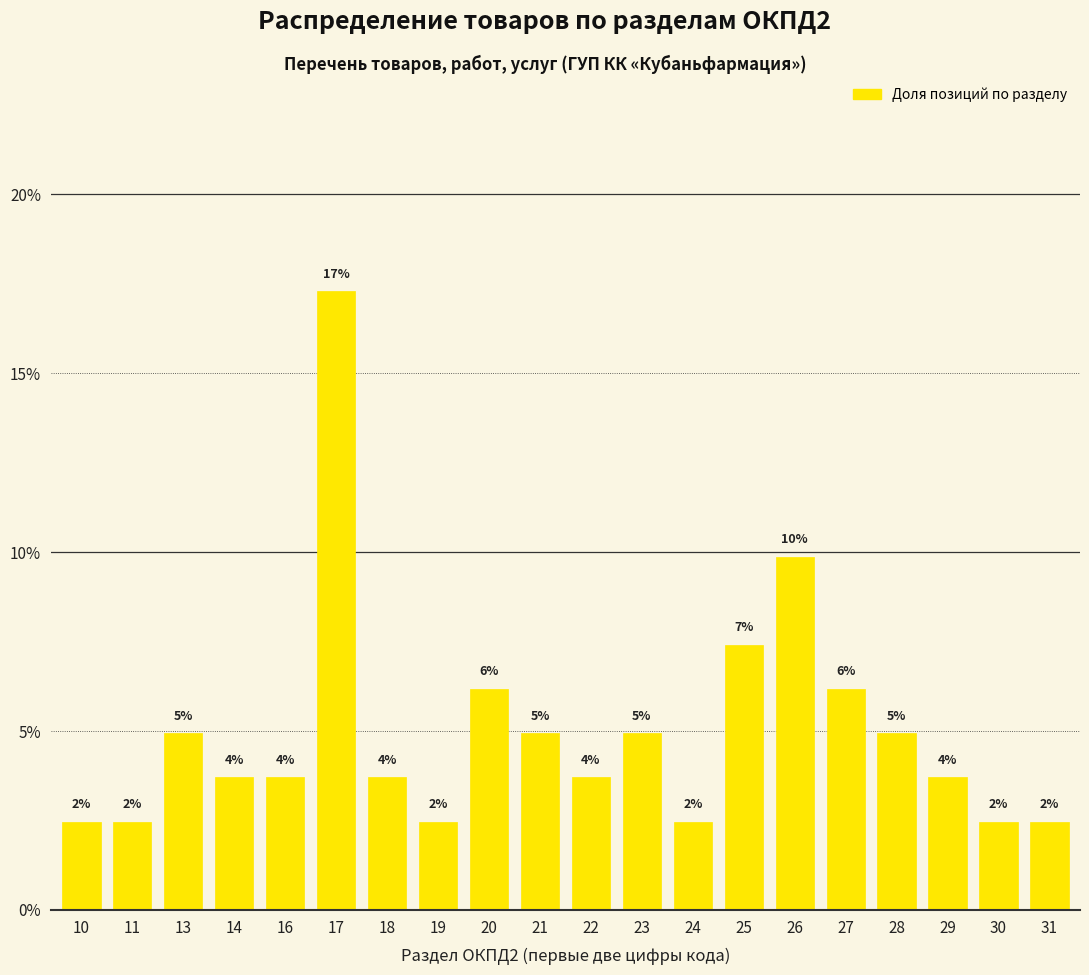

How many bars are there in total?

20